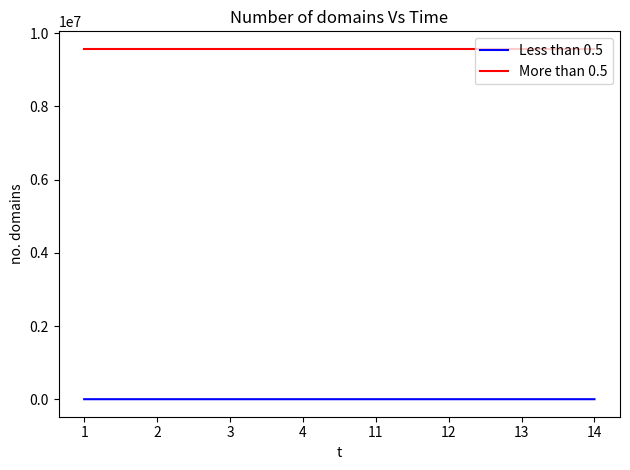

What is the total value across all series at 11?

9574151